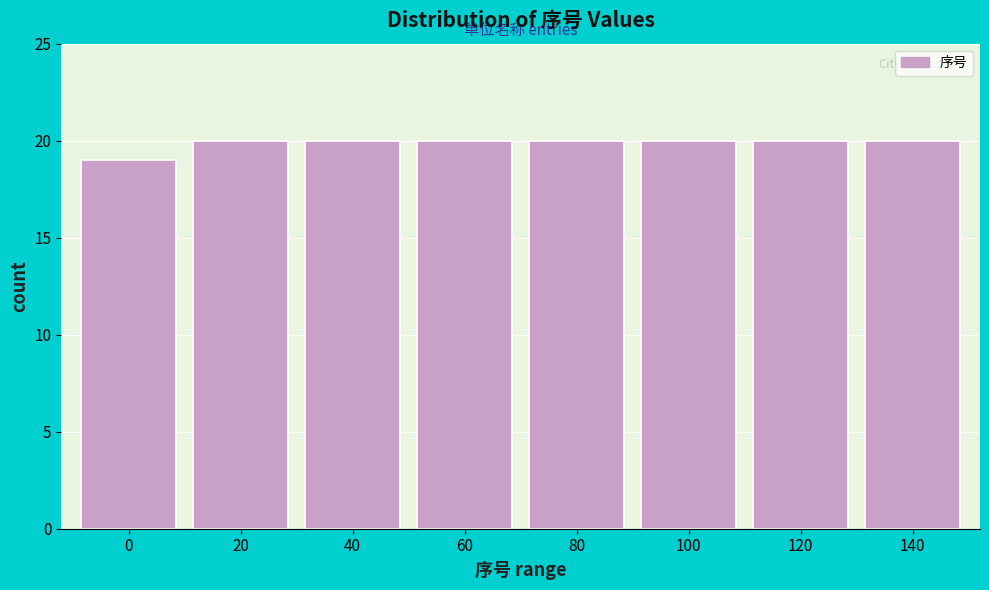

Reading right to left, extract all data points from this chart.

20	20	20	20	20	20	20	19